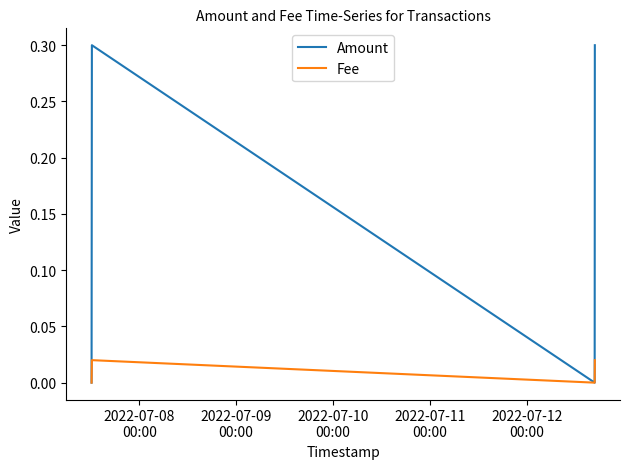

Count the number of data series in this chart.

2